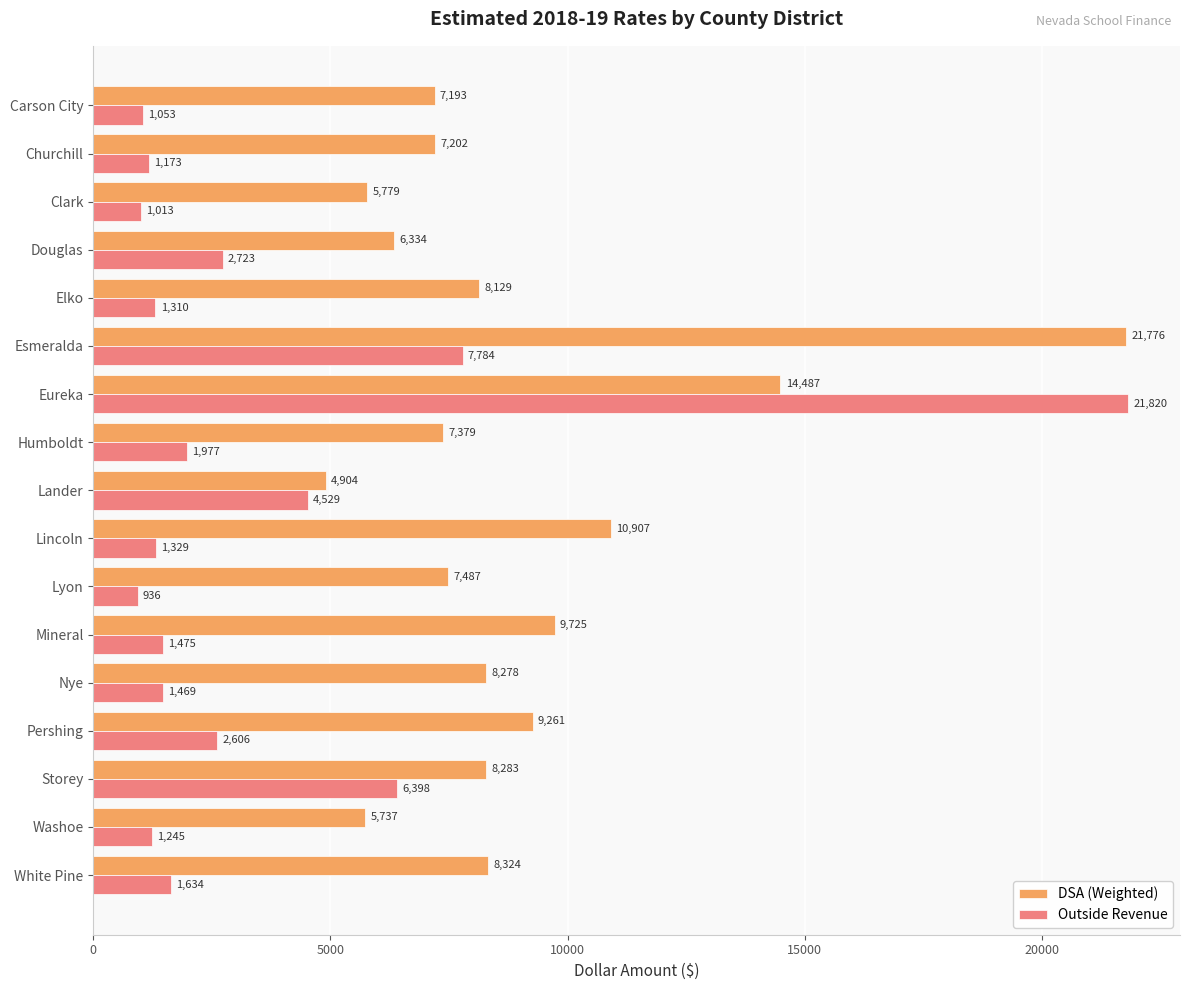

At which label does DSA (Weighted) reach its peak?

Esmeralda